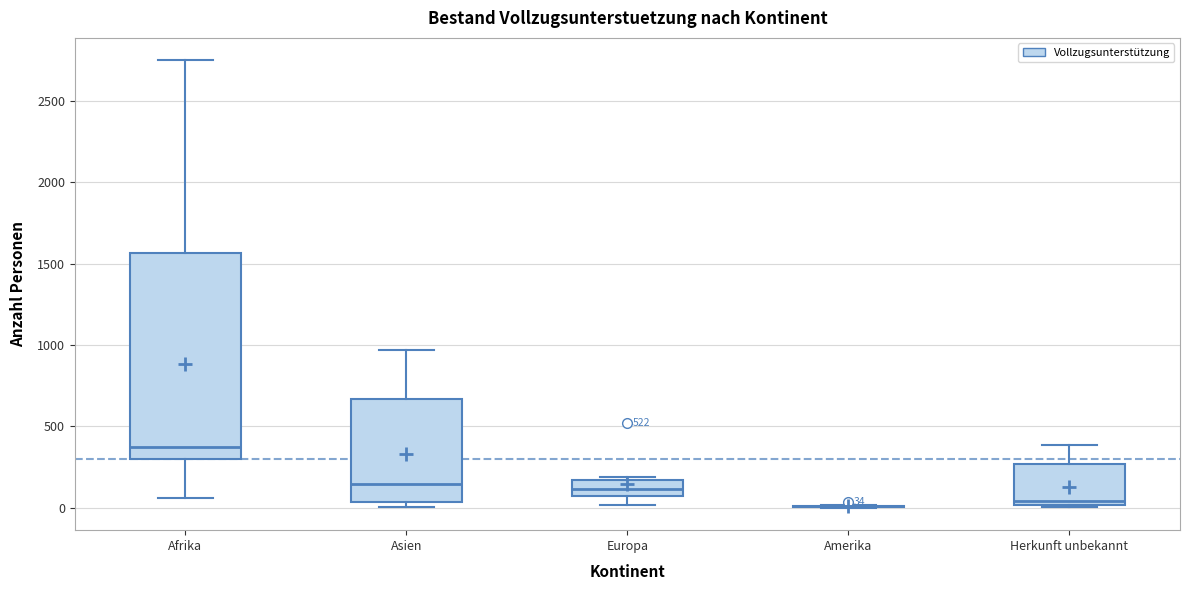

Comparing the boxes themselves (not the whiskers), which one is the tallest?

Afrika